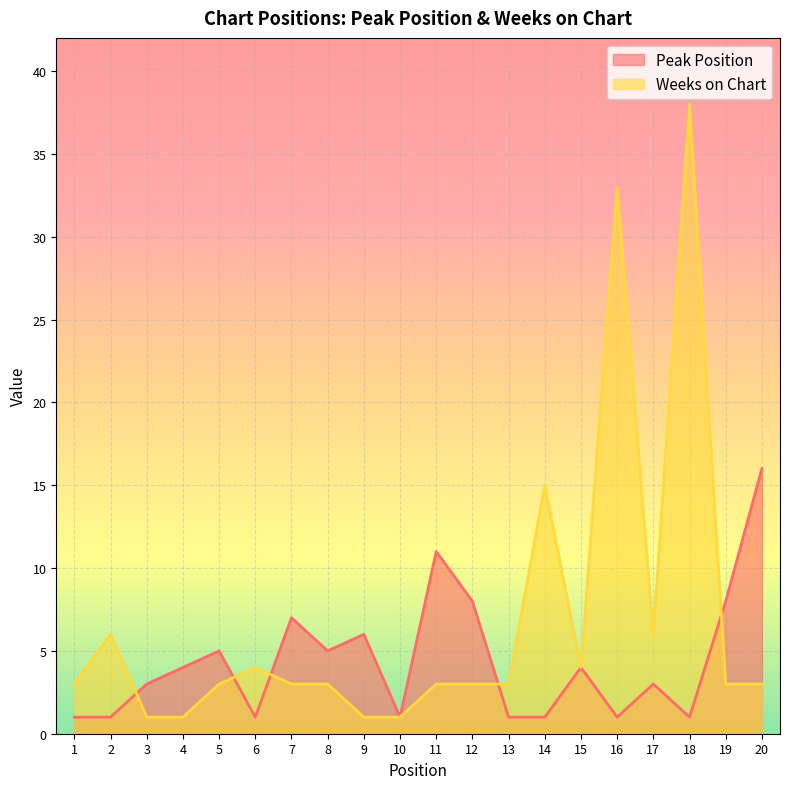

What is the sum of all Weeks on Chart values?

137